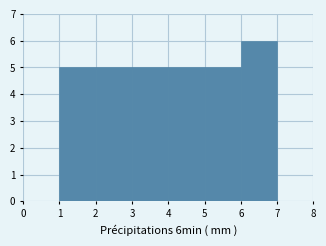

Over which range of the x-axis is the bar tallest?

6 to 7